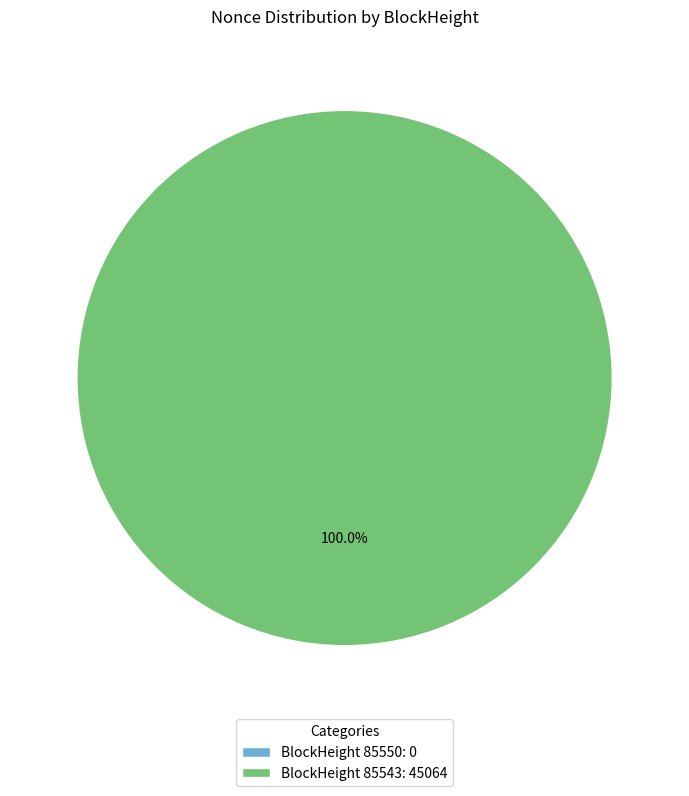

Which category accounts for the majority?

85543